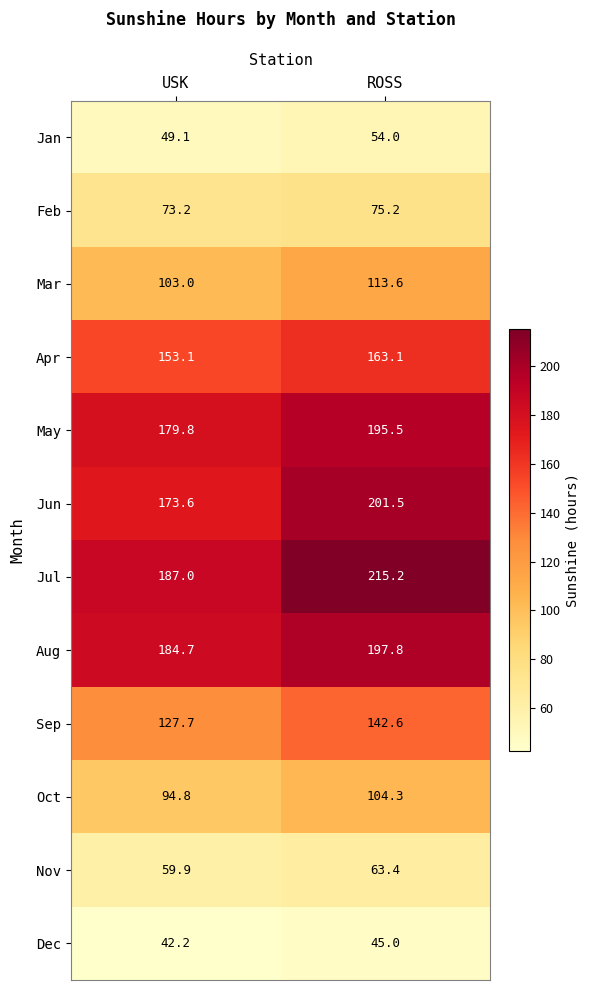

At which category is the sum across all series the highest?

ROSS